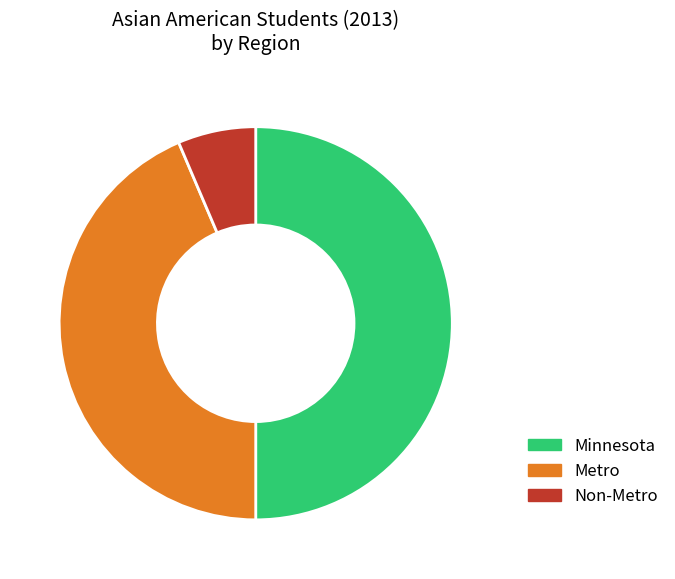

How many segments does this pie chart have?

3